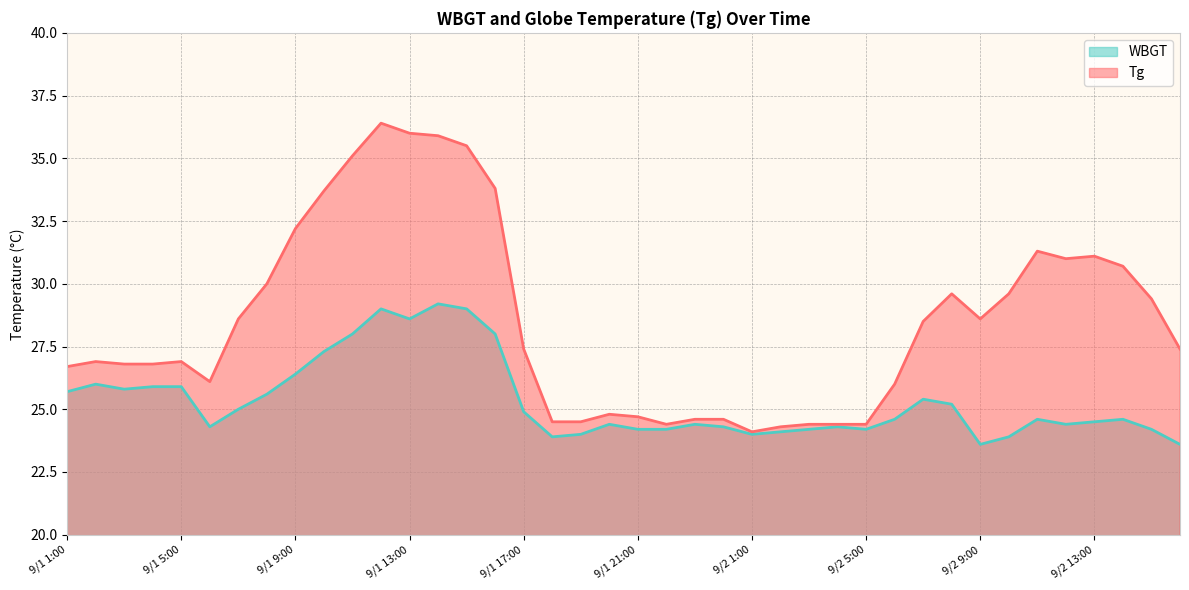

Rank the series at 9/1 4:00 from lowest to highest value.

WBGT, Tg